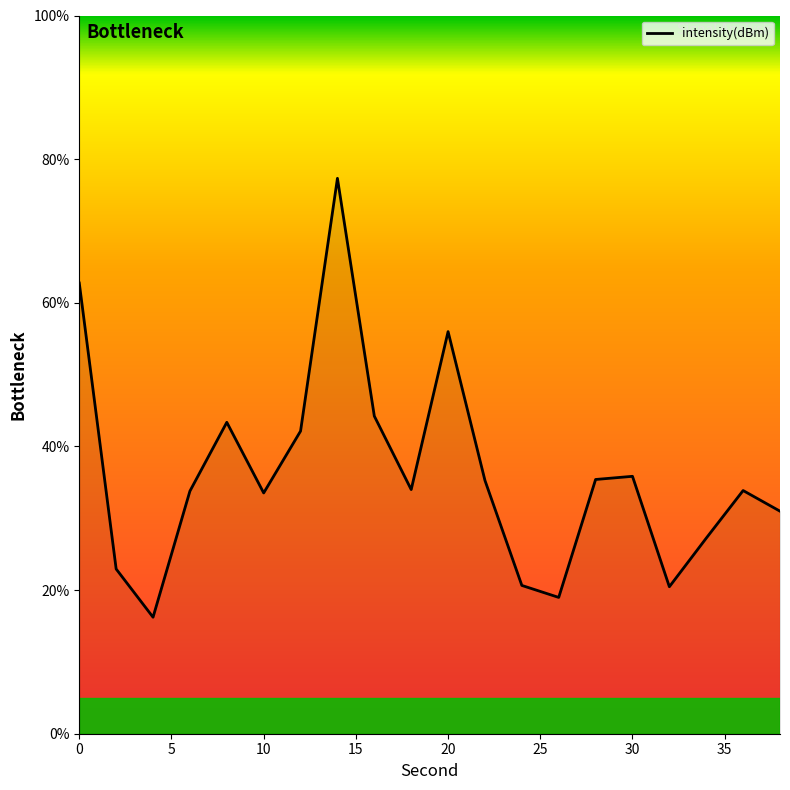

What is the difference between the maximum and minimum values?

61.1